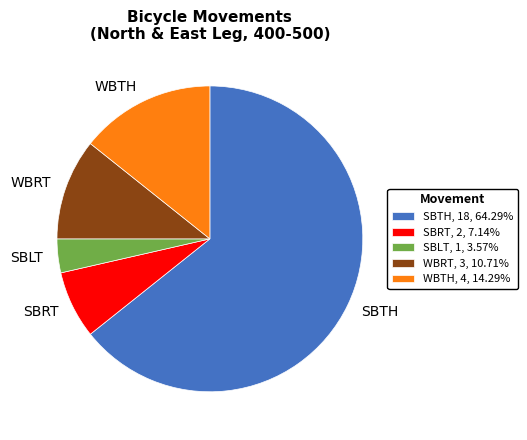

Does any single category account for the majority?

Yes